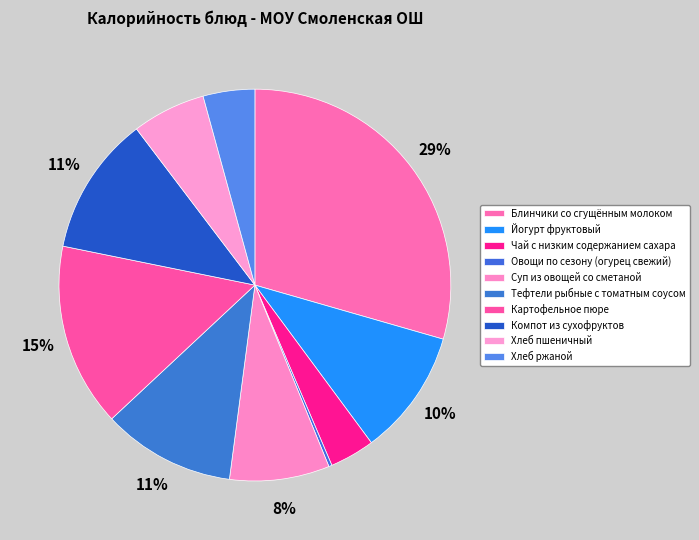

Between Тефтели рыбные с томатным соусом and Хлеб ржаной, which is larger?

Тефтели рыбные с томатным соусом